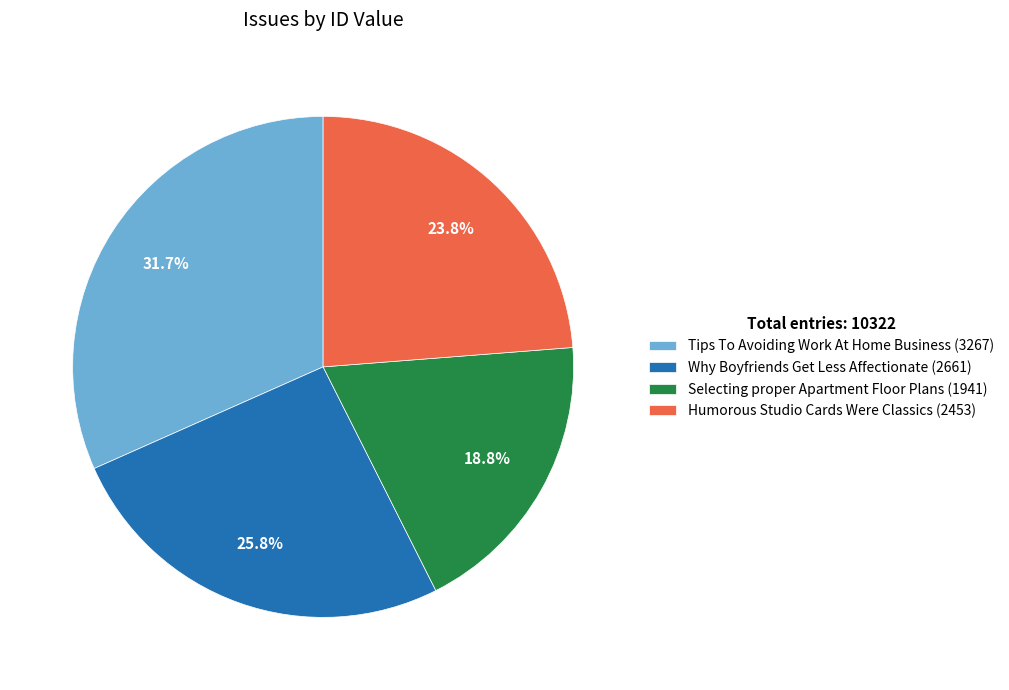

What percentage is NOT represented by Selecting proper Apartment Floor Plans (1941)?

81.2%